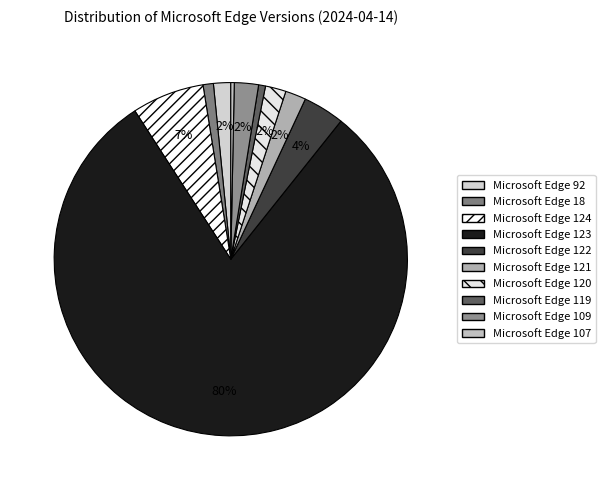

How many segments does this pie chart have?

10